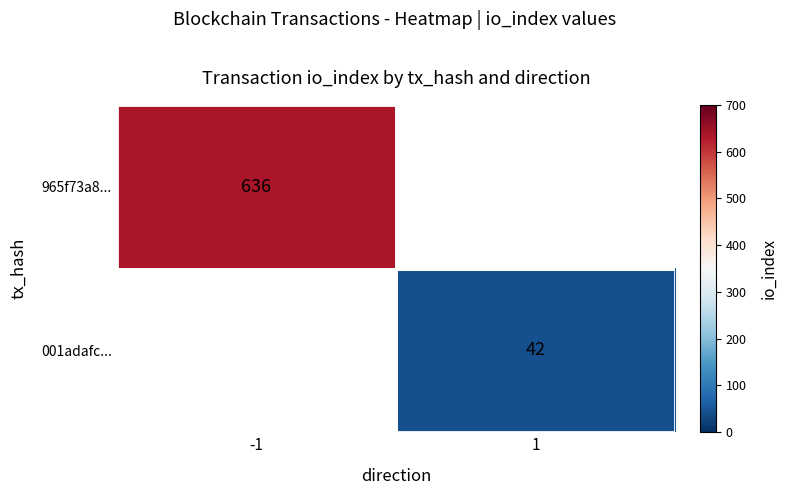

The 001adafc... series shows 20 at 1. True or false?

False